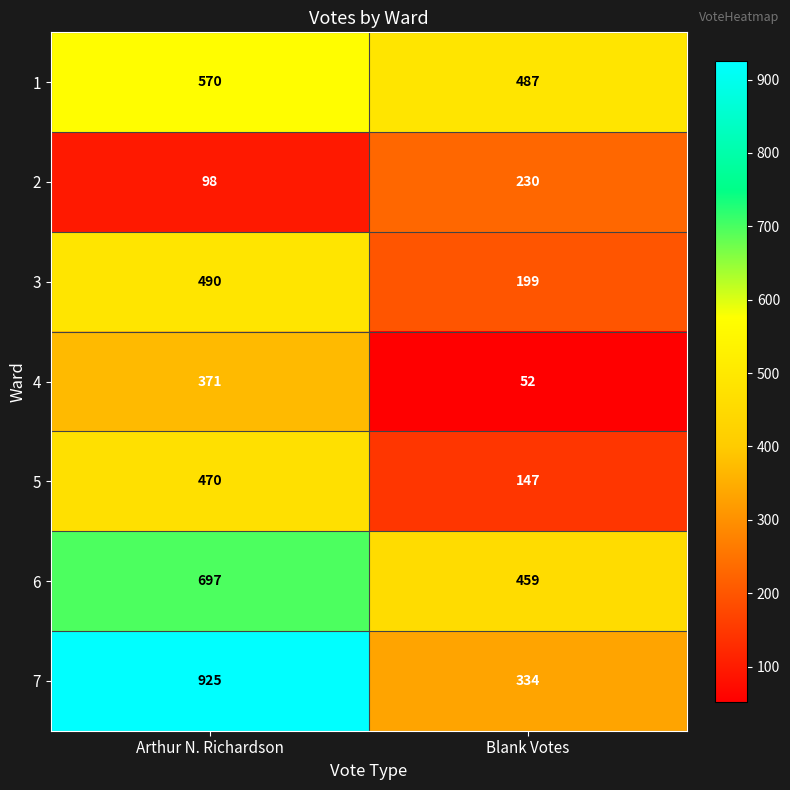

True or false: 3 has a value of 199 at Blank Votes.

True